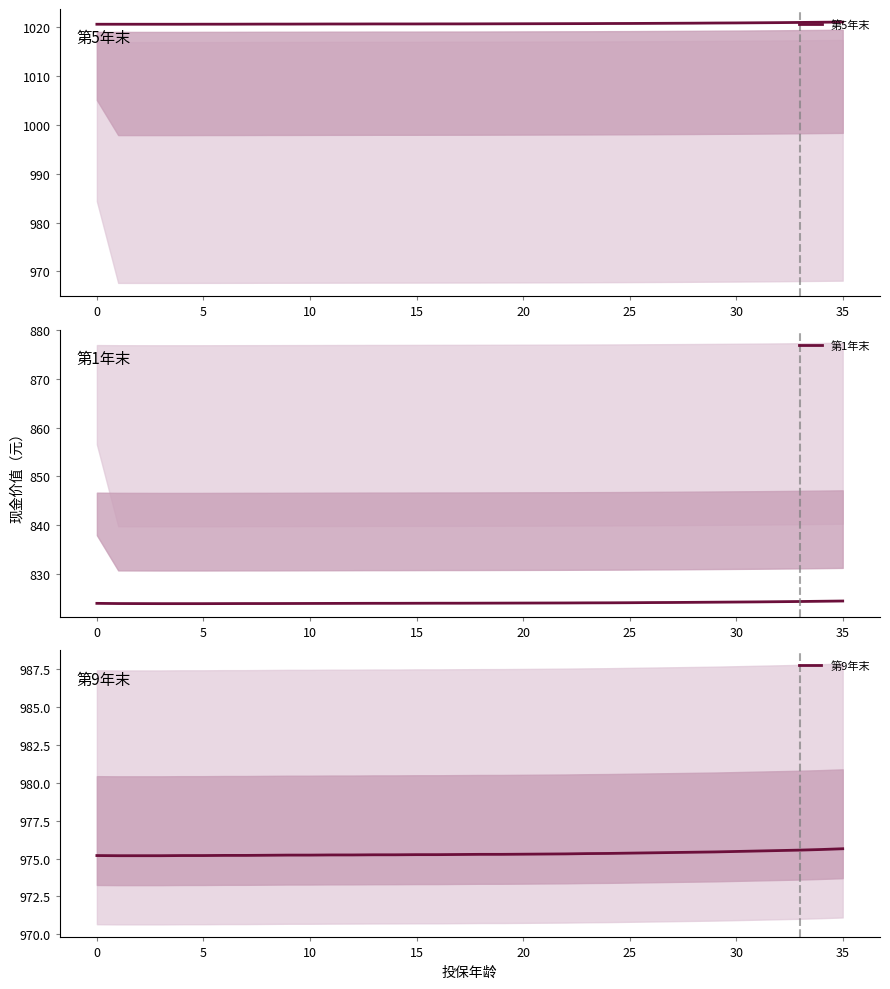

True or false: 第9年末 has a value of 1496.6 at 30.

False